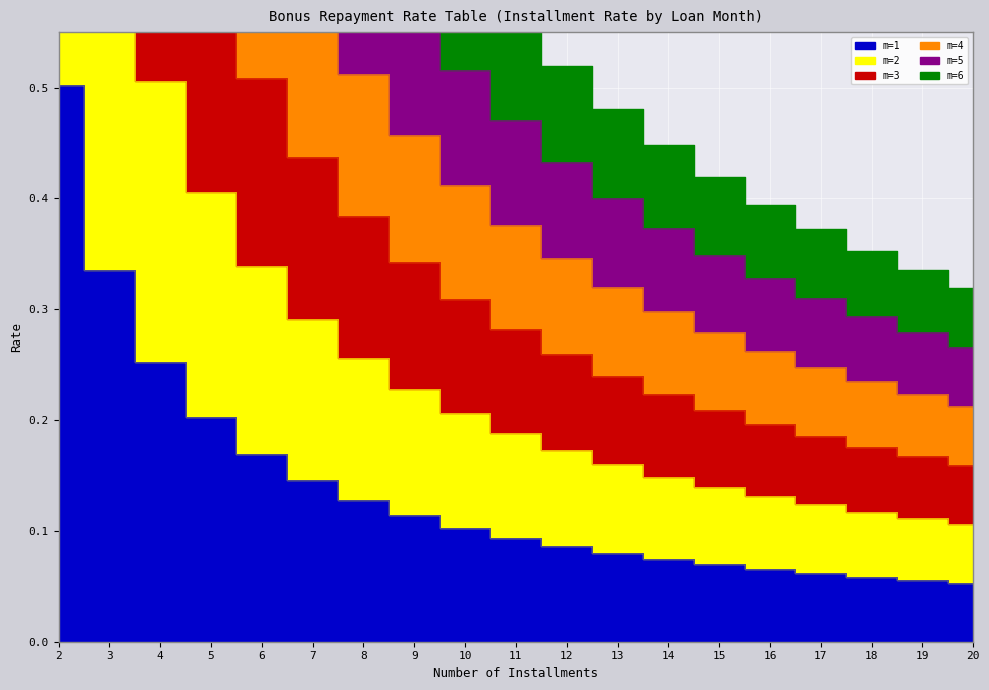

What is the difference between the maximum and minimum values in the m=6 series?

2.7